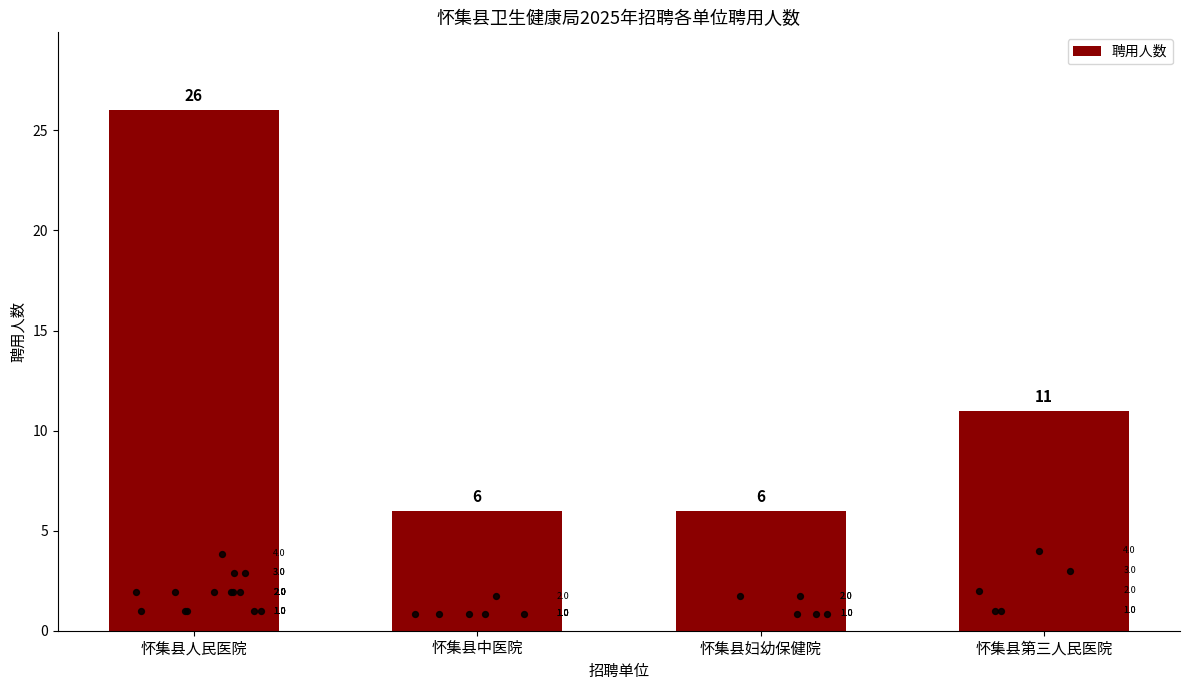

What is the ratio of the value at 怀集县人民医院 to the value at 怀集县第三人民医院?

2.4